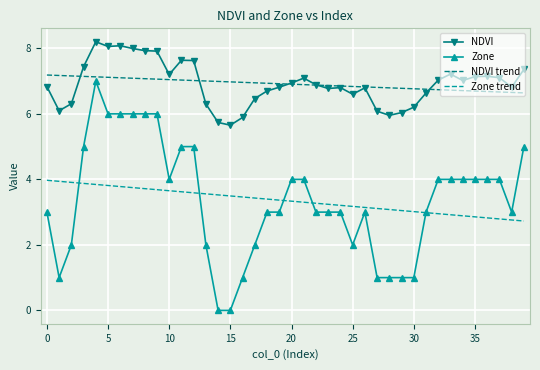

What is the minimum value for Zone trend?

2.7